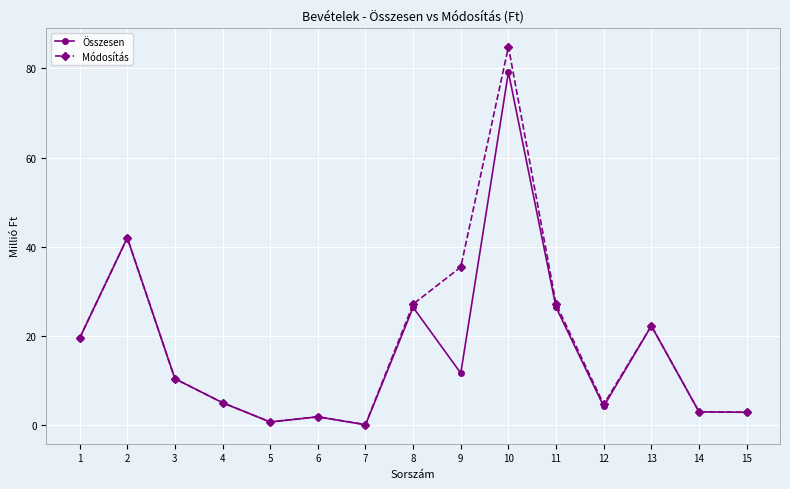

What is the difference between the Összesen values at 4 and 13?

17.3